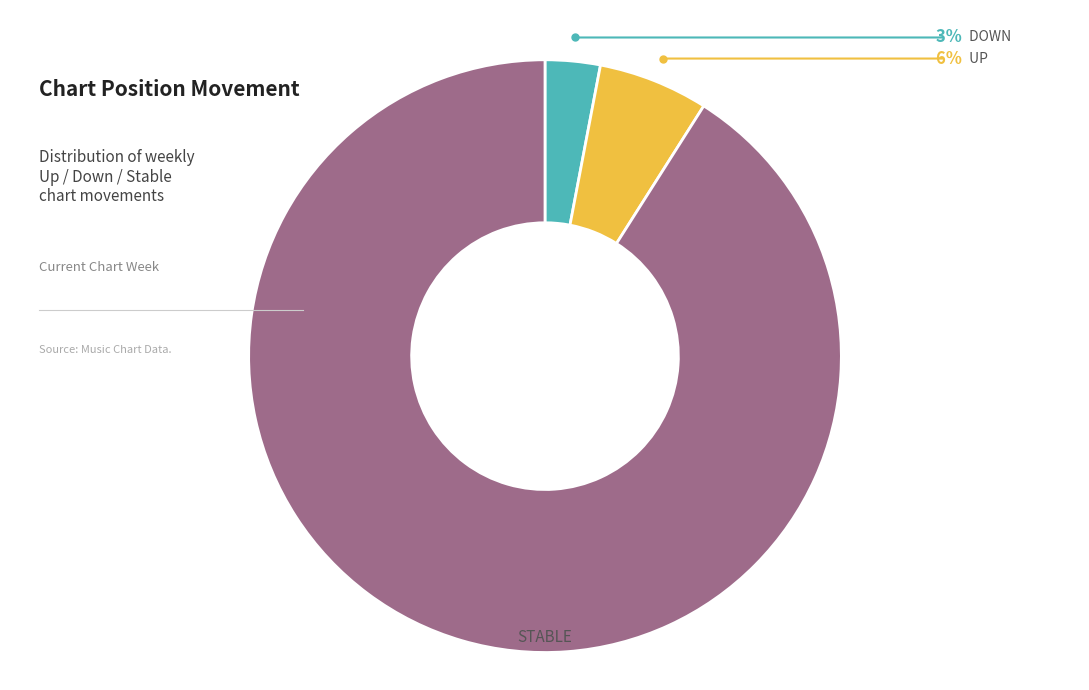

Is there a majority slice in this chart?

Yes